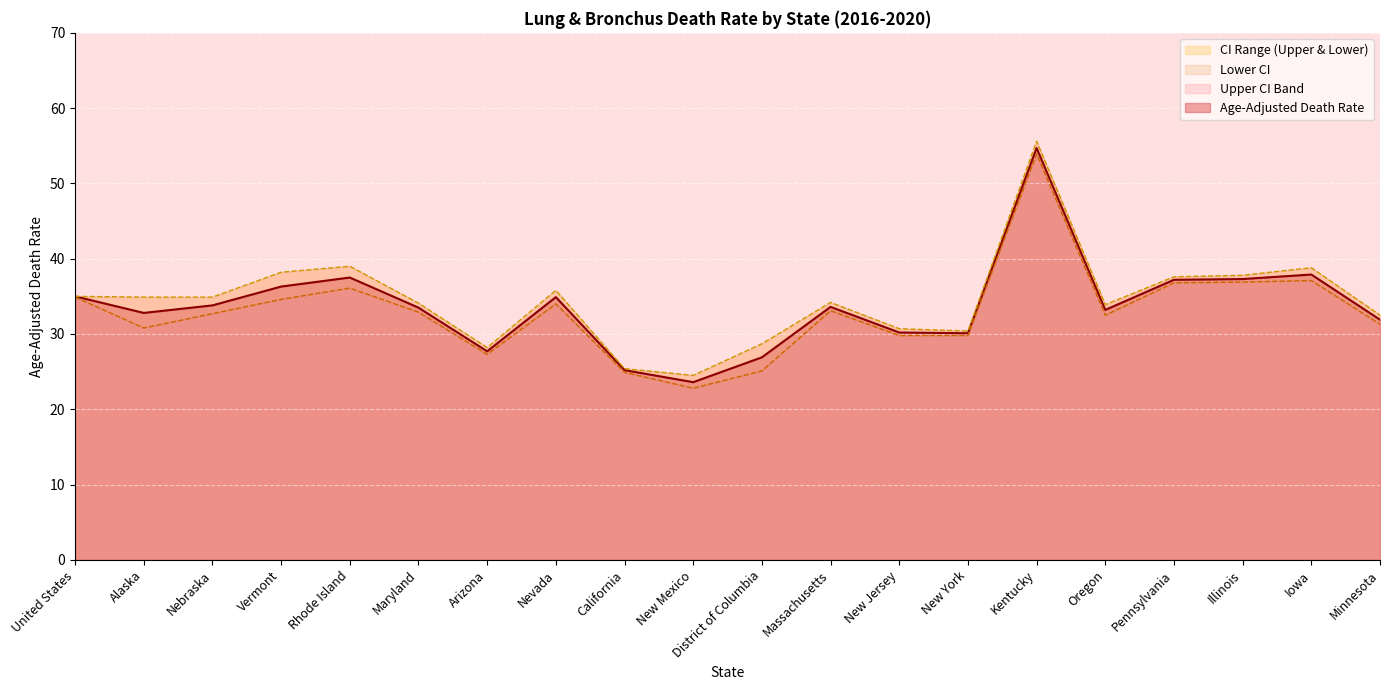

The value of Upper CI at Iowa is 38.8. True or false?

True